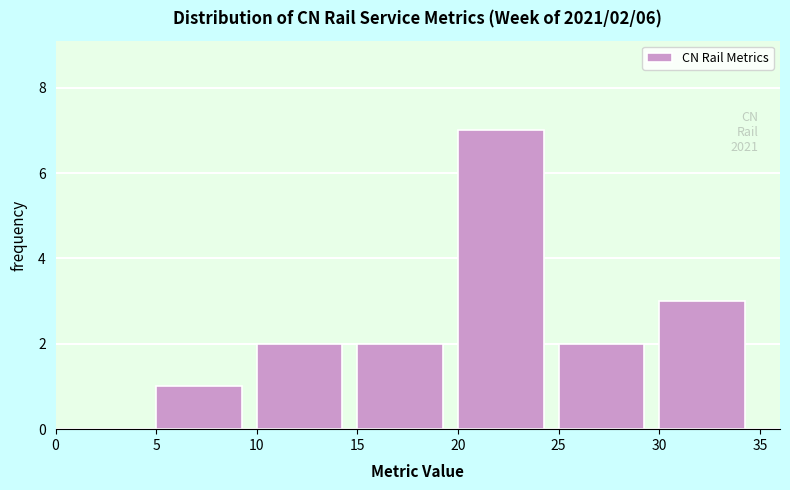

Which range on the x-axis has the tallest bar?

20 to 25